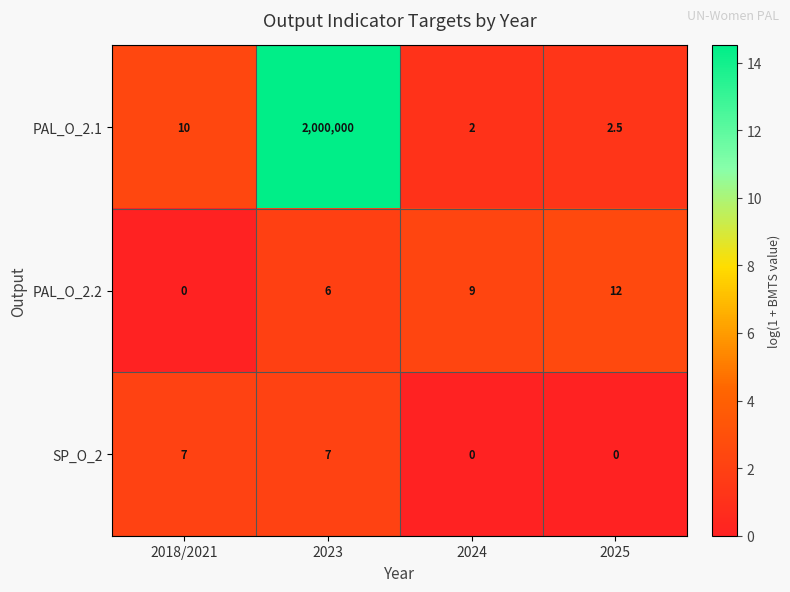

Reading left to right, what are all the values shown in this chart?

PAL_O_2.1: 10.0	2000000.0	2.0	2.5
PAL_O_2.2: 0.0	6.0	9.0	12.0
SP_O_2: 7.0	7.0	0.0	0.0